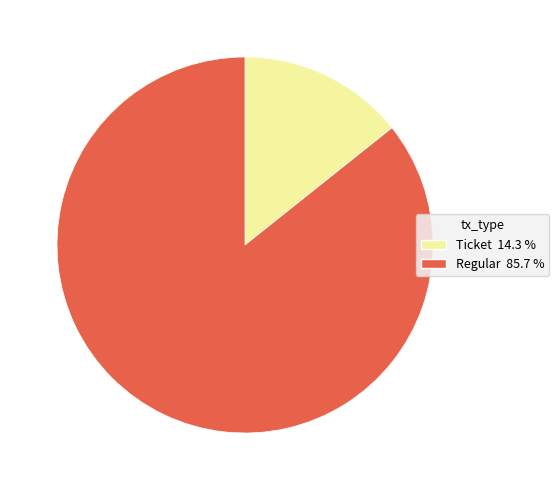

Does Regular represent more than half of the total?

Yes